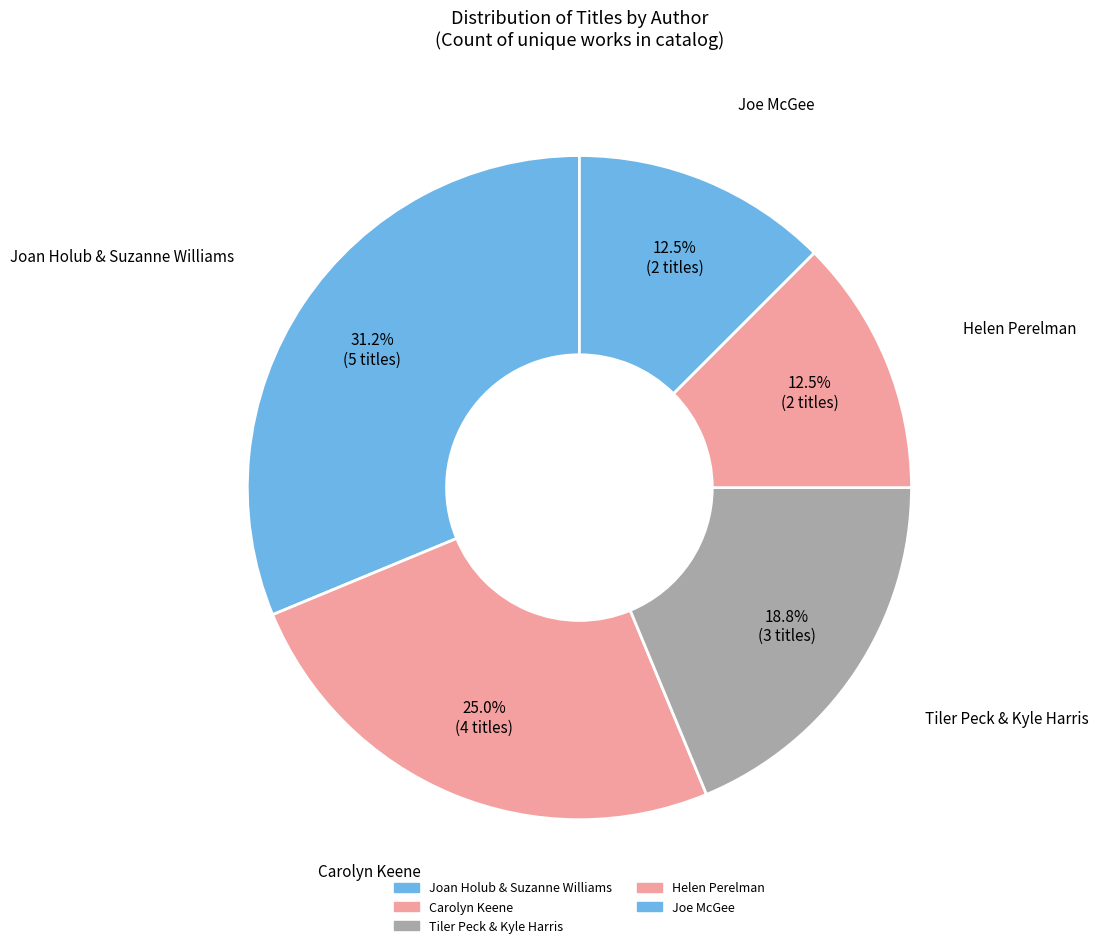

Is there a majority slice in this chart?

No